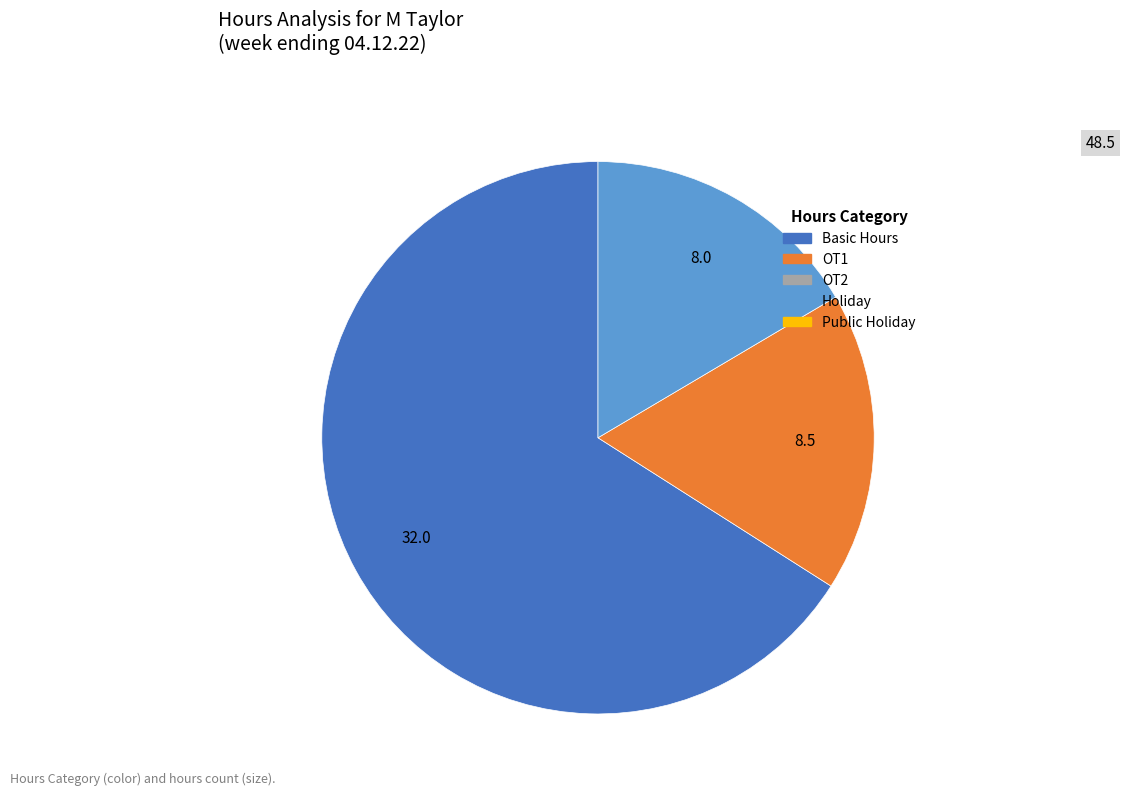

Is there any slice that represents more than half of the pie?

Yes